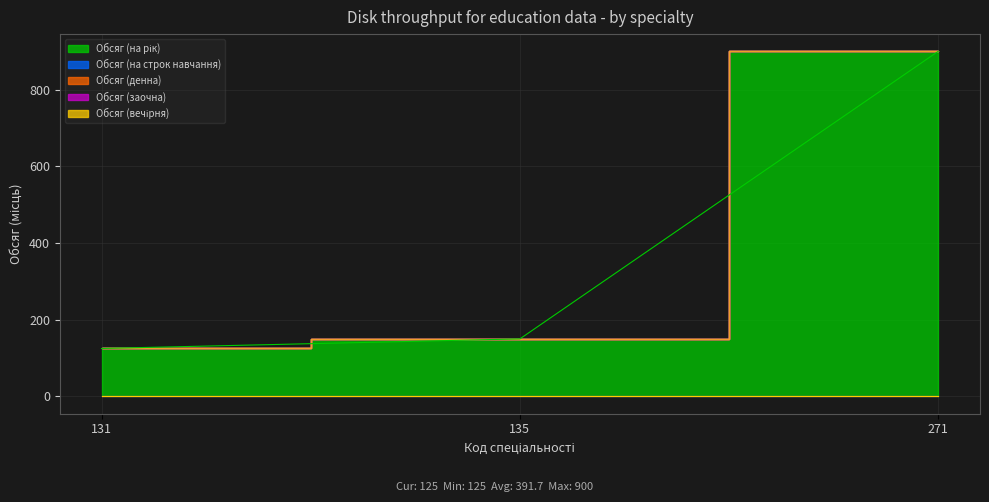

Reading left to right, what are all the values shown in this chart?

Обсяг (на рік): 131=125	135=150	271=900
Обсяг (на строк навчання): 131=0	135=0	271=0
Обсяг (денна): 131=0	135=0	271=0
Обсяг (заочна): 131=0	135=0	271=0
Обсяг (вечірня): 131=0	135=0	271=0